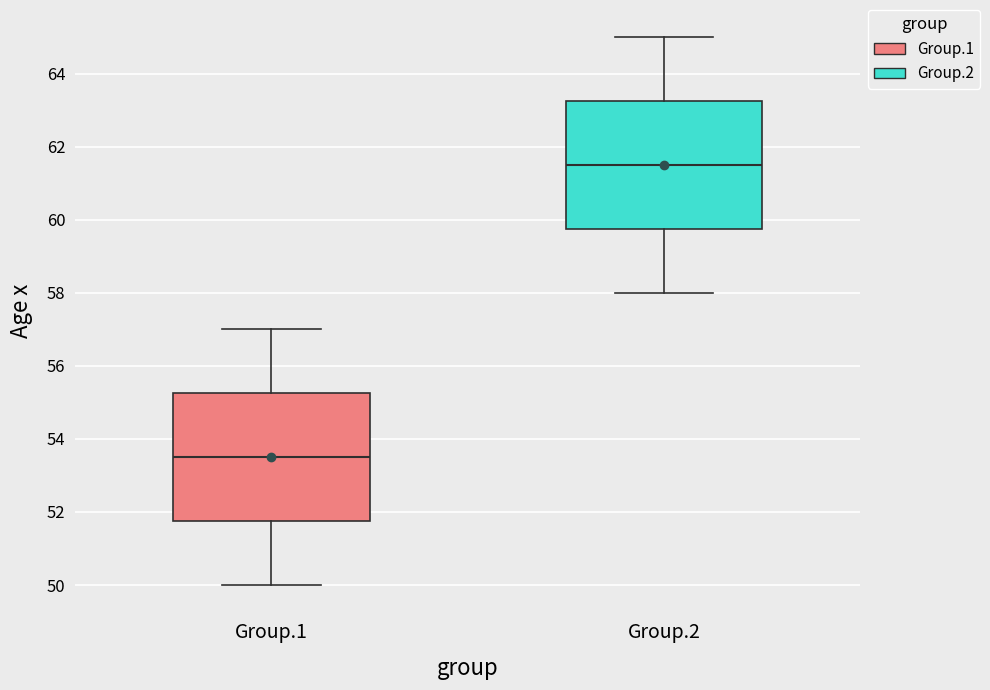

Which box's median line is the highest?

Group.2